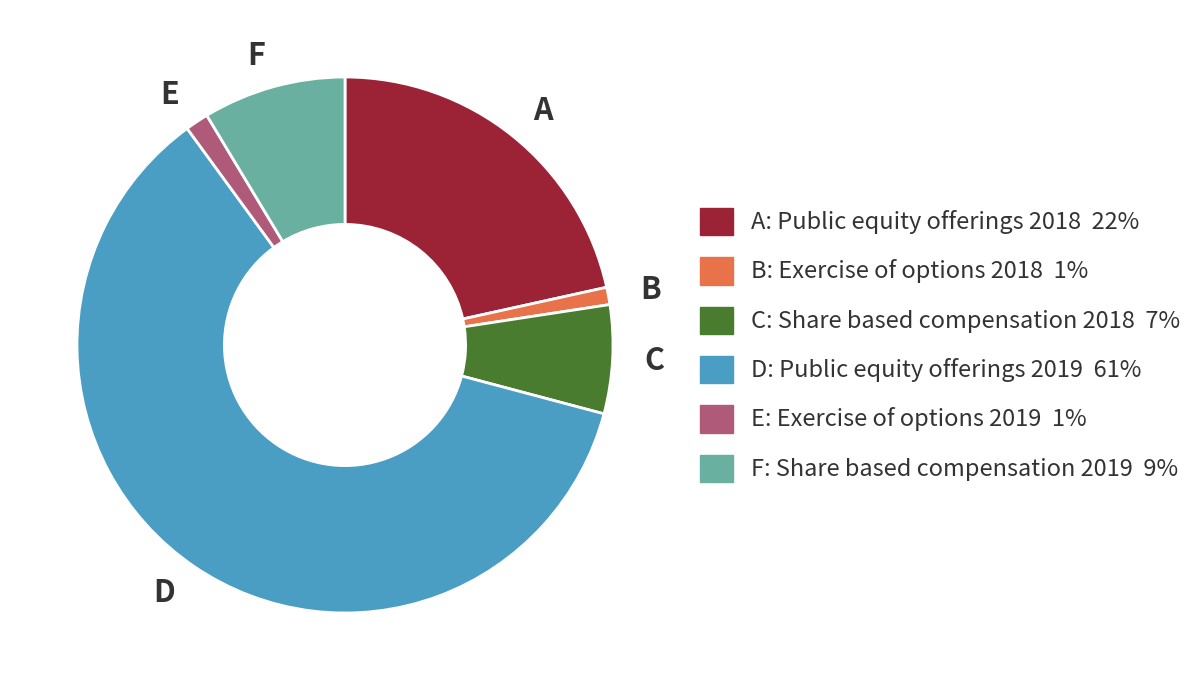

Which has a higher value, A or B?

A